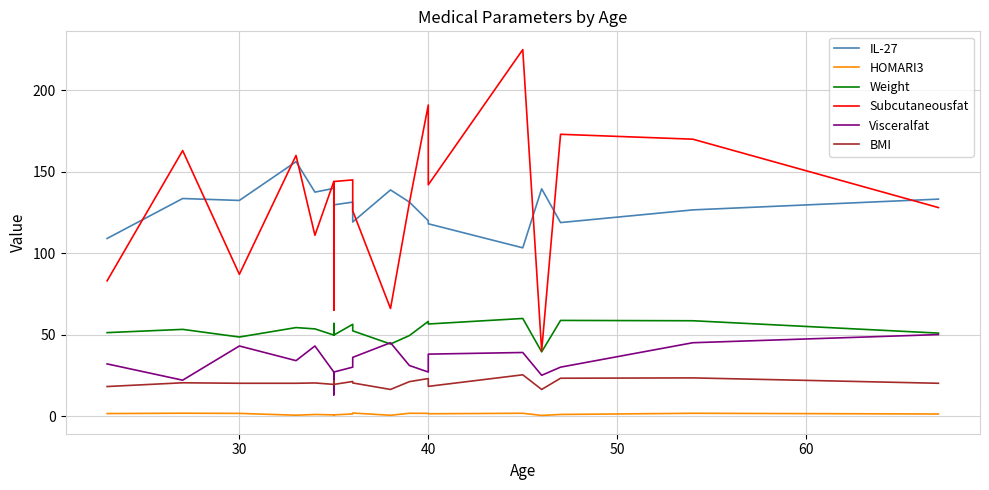

How many data points in BMI are above 20?

13